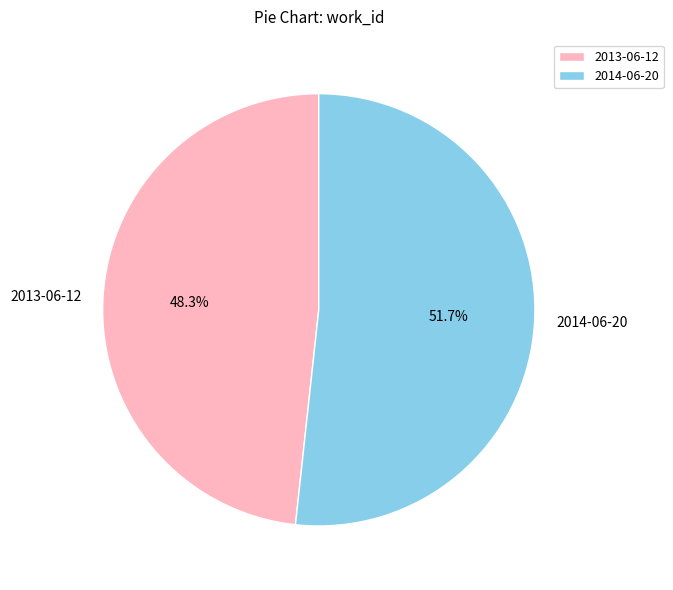

How many segments does this pie chart have?

2